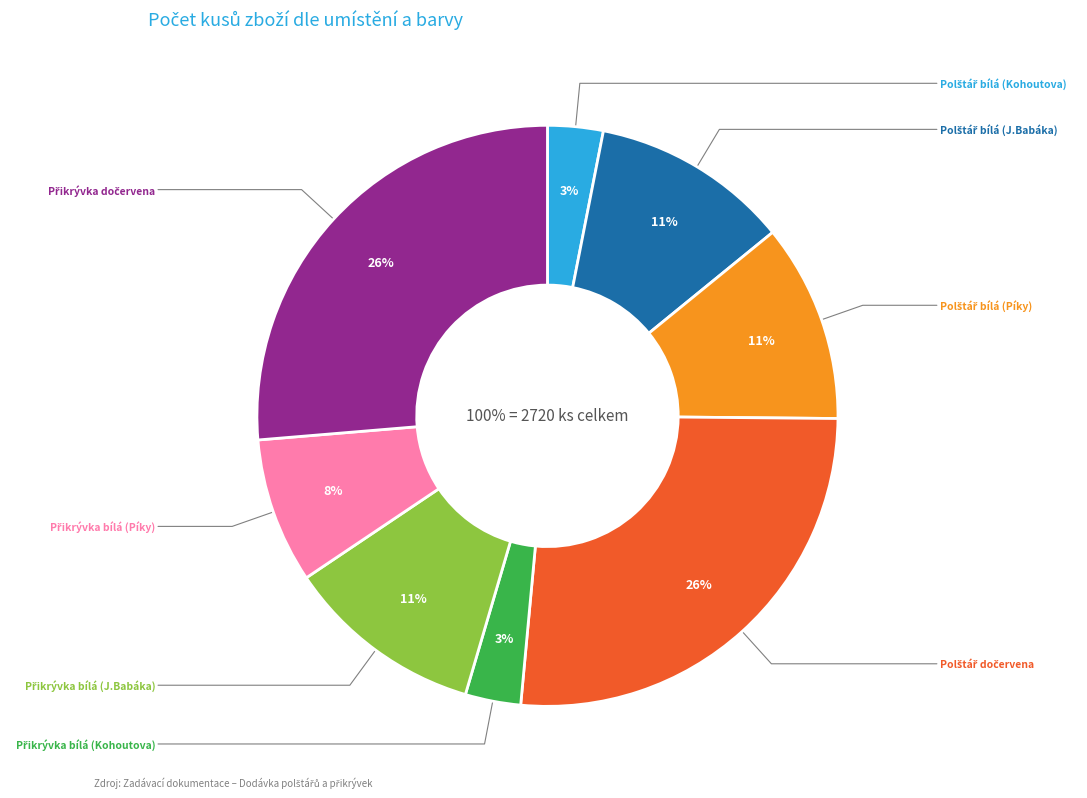

To the nearest percent, what portion does Přikrývka bílá (Kohoutova) represent?

3%